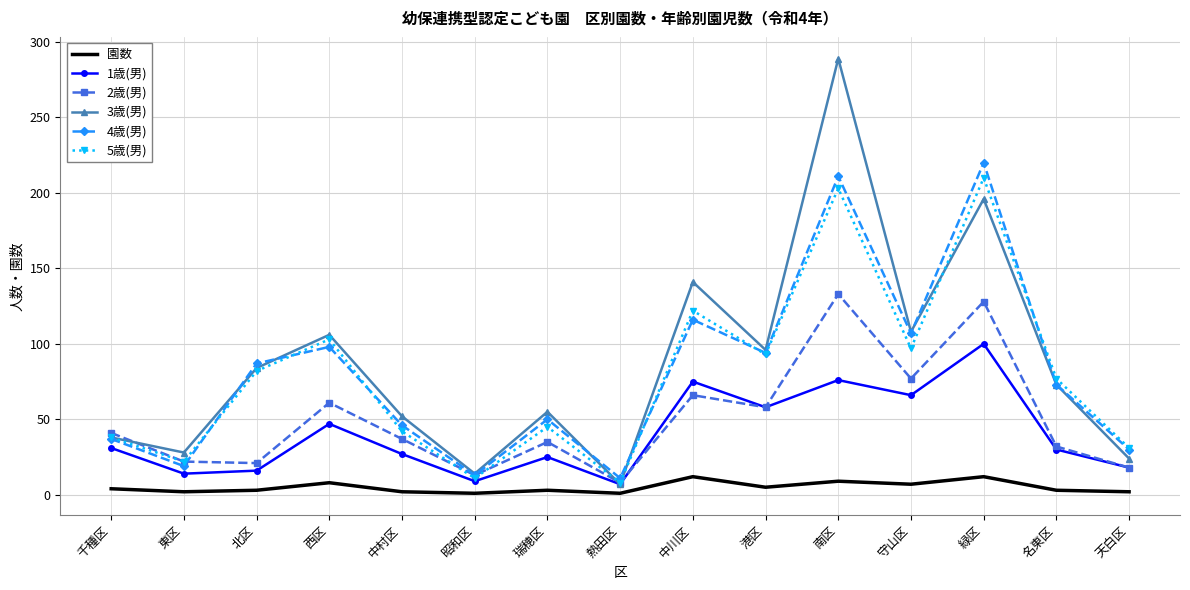

Which label corresponds to the largest value in the chart?

南区